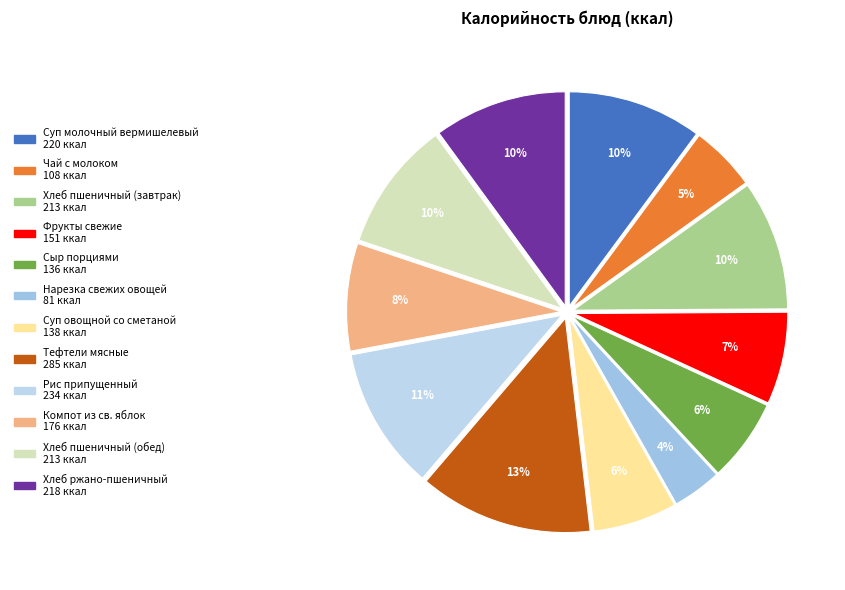

How many segments does this pie chart have?

12